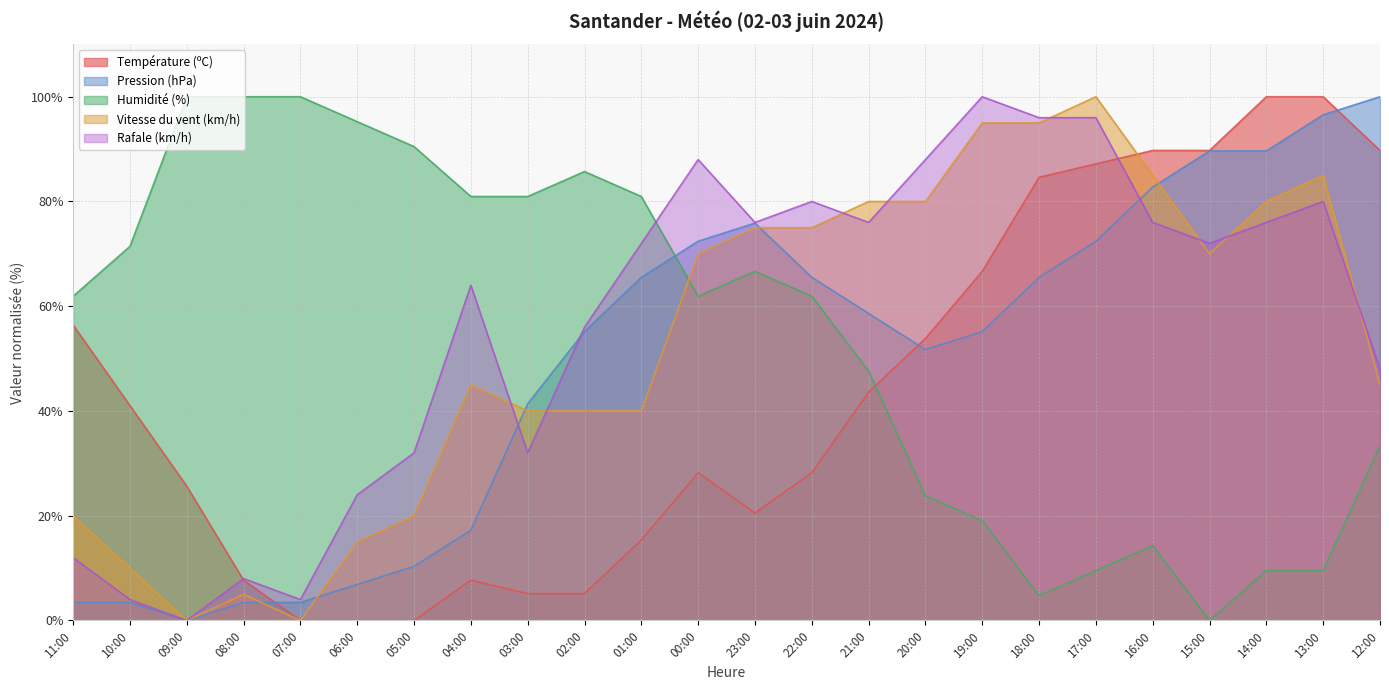

How many interior local valleys does the Vitesse du vent (km/h) series have?

3